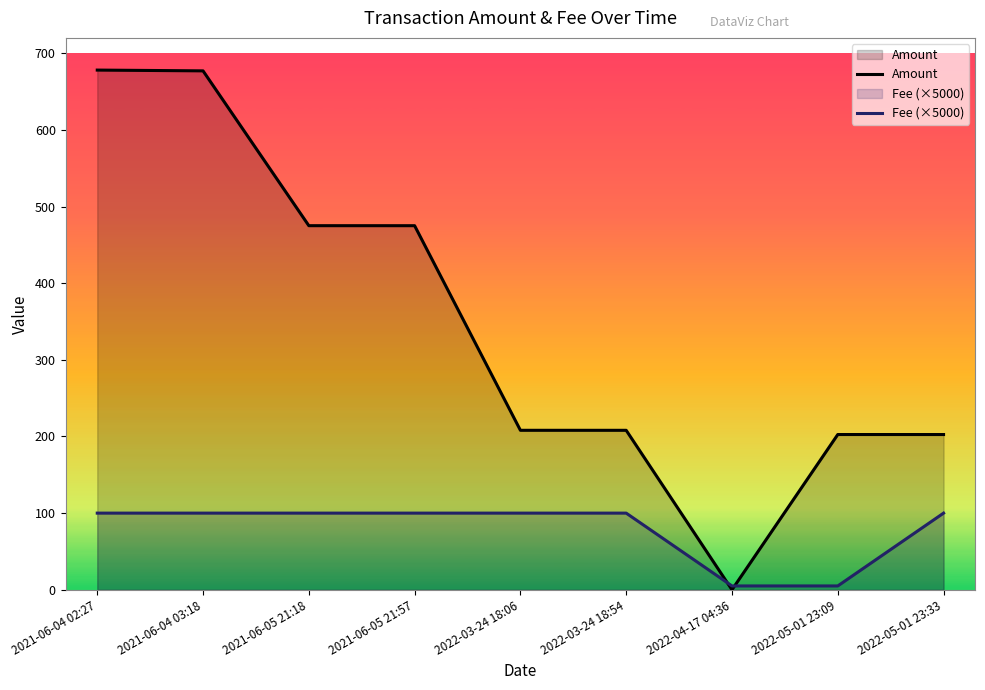

Reading left to right, list all the values displayed in this chart.

Amount: 678.0	677.0	475.0	475.0	208.1	208.0	0.0	202.5	202.5
Fee (×5000): 100.0	100.0	100.0	100.0	100.0	100.0	5.0	5.0	100.0